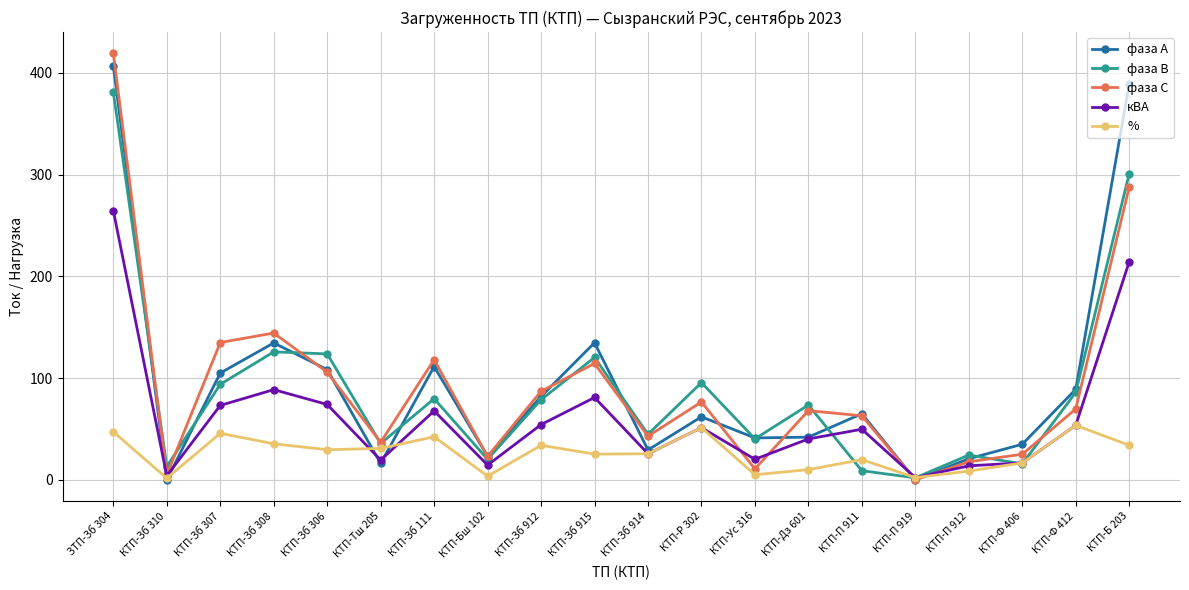

Which label corresponds to the largest value in the chart?

ЗТП-Зб 304